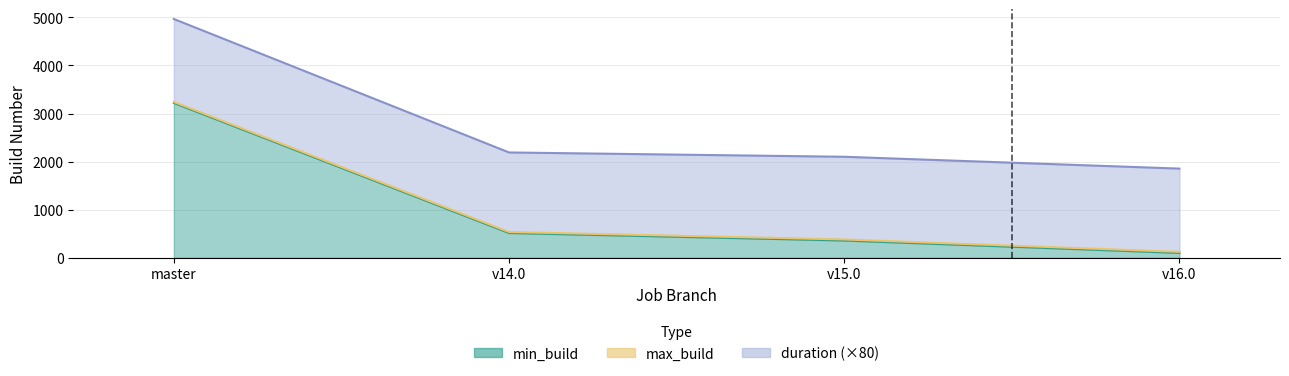

What is the difference between the maximum and minimum values in the min_build series?

3120